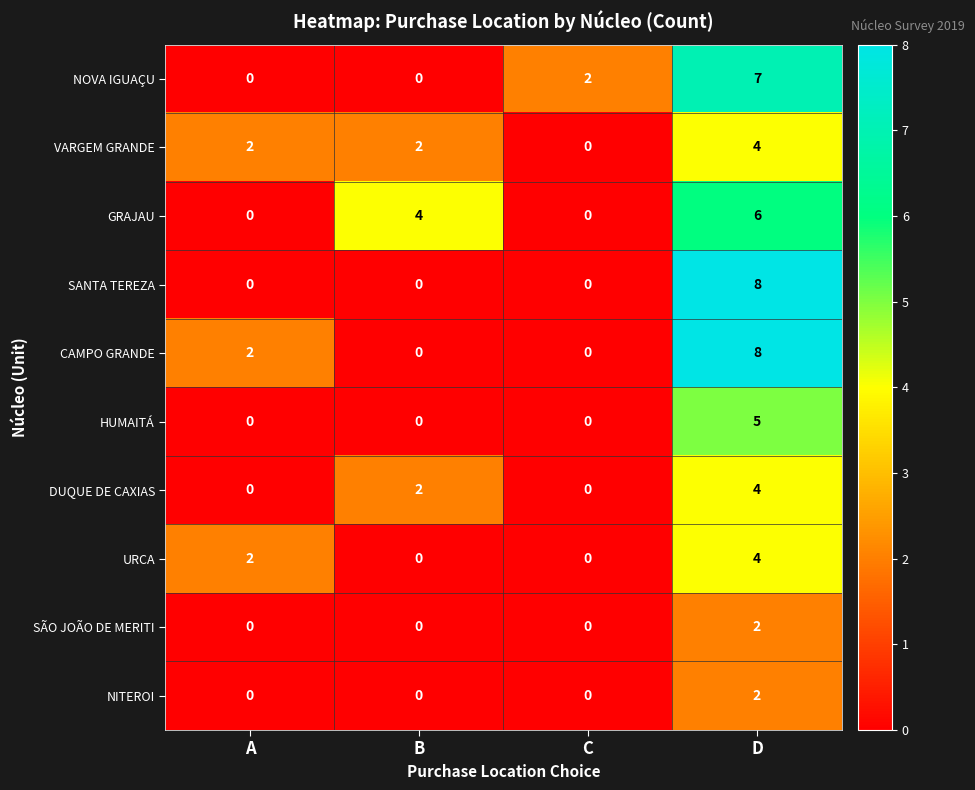

Between B and C, which series saw the biggest shift?

GRAJAU